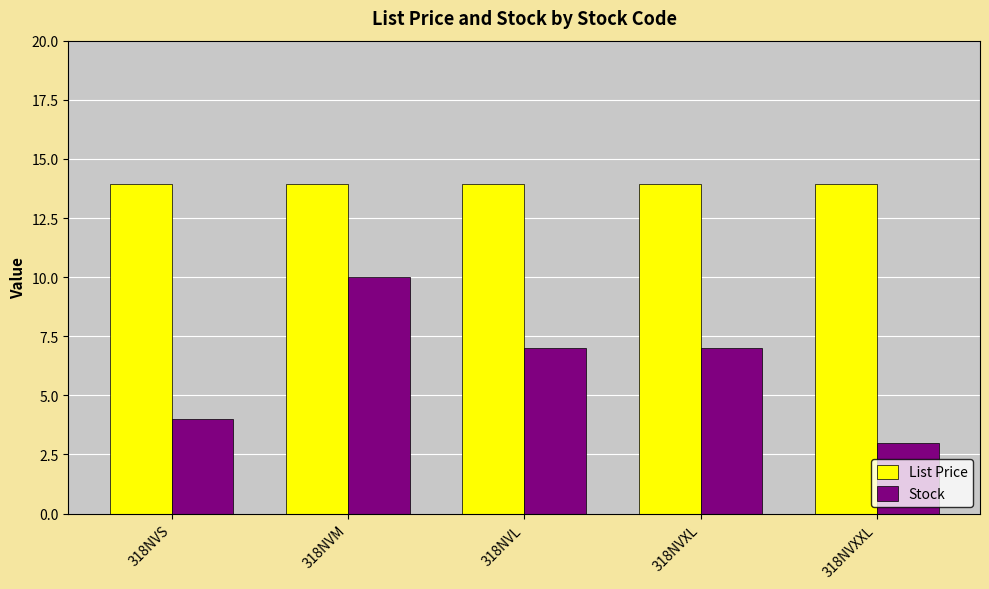

At how many categories does at least one series exceed 10?

5